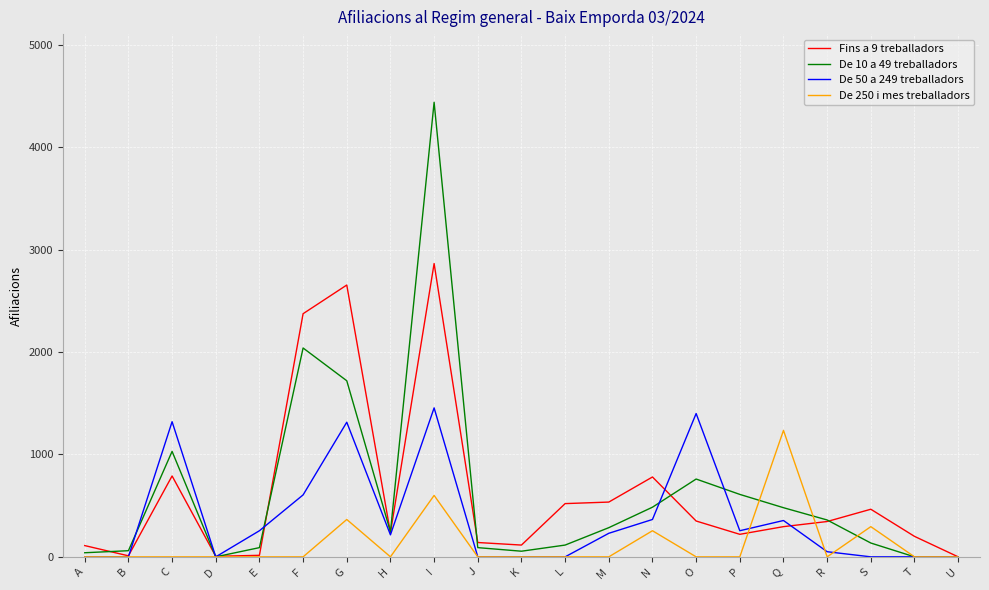

Does the chart have visible grid lines?

Yes